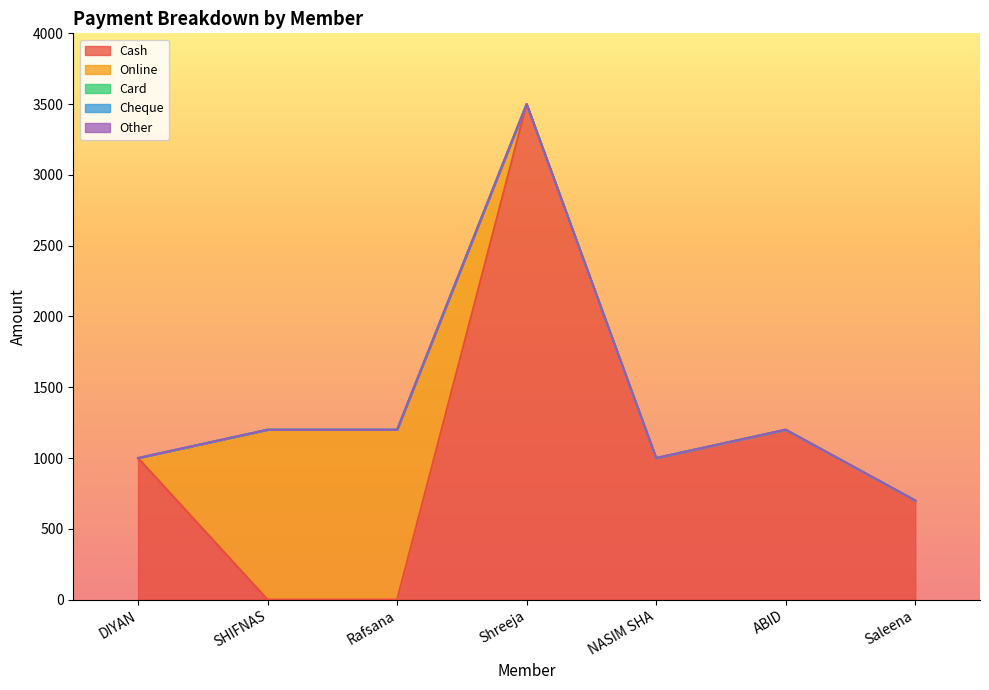

The Cash series shows 5583 at Shreeja. True or false?

False